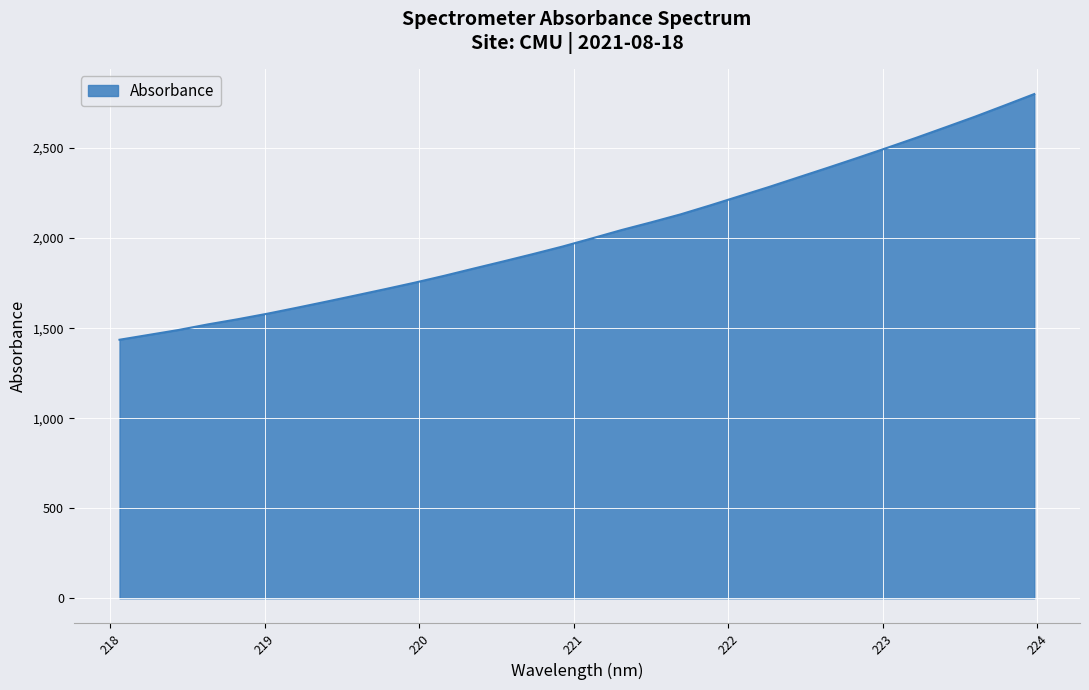

What is the smallest value displayed?

1435.7